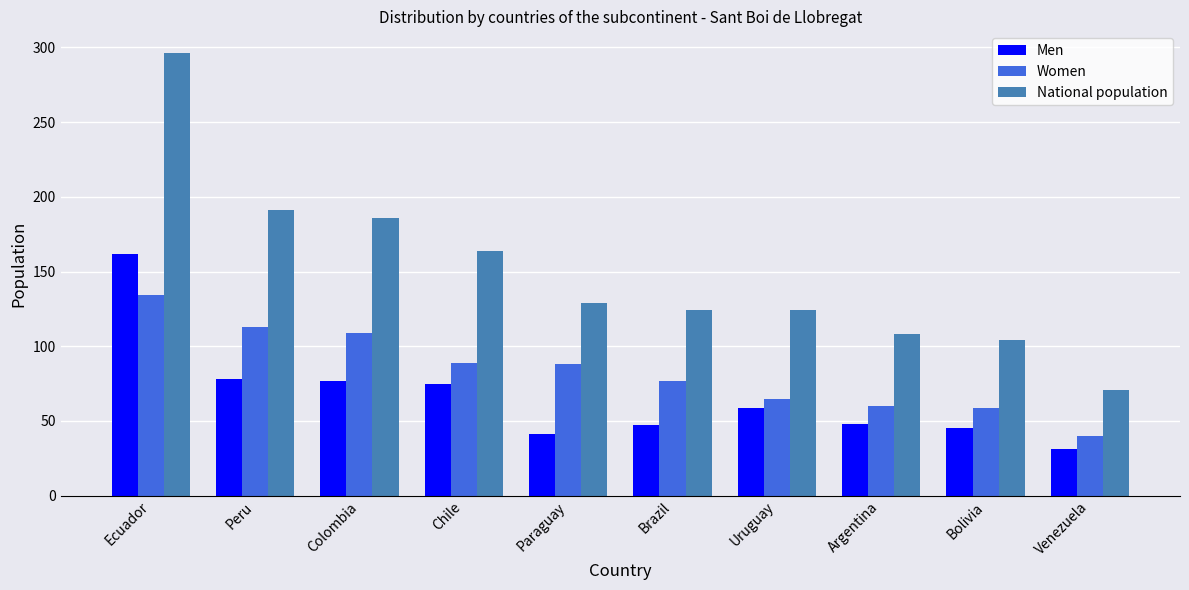

Rank the series by their average value, from highest to lowest.

National population, Women, Men